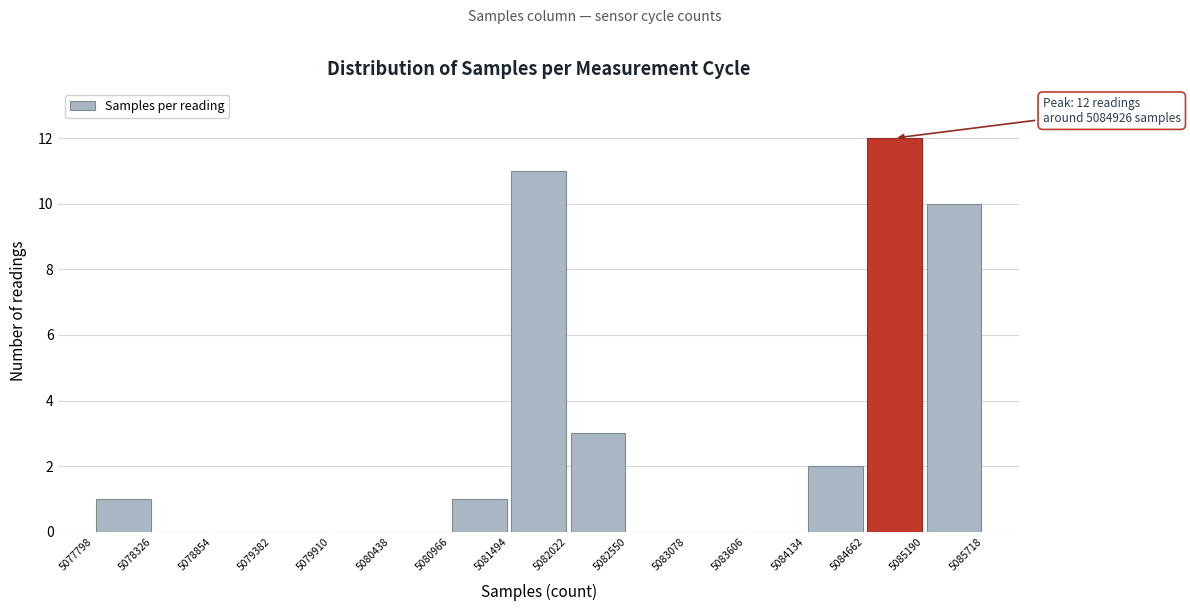

Over which range of the x-axis is the bar tallest?

5084662 to 5085190